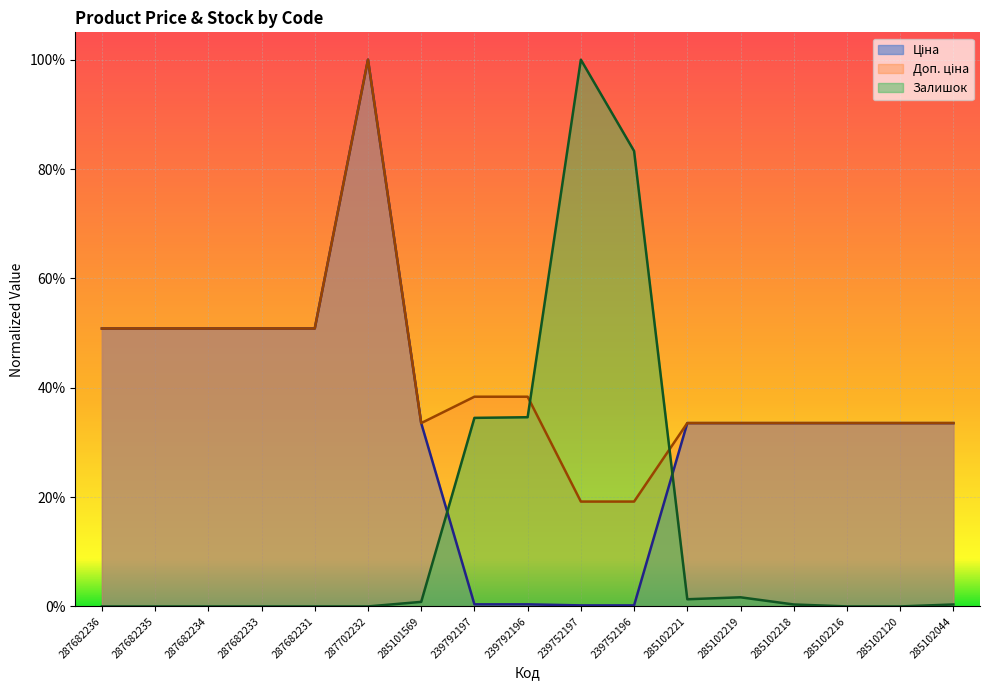

The value of Ціна at 239792196 is 0.0. True or false?

True